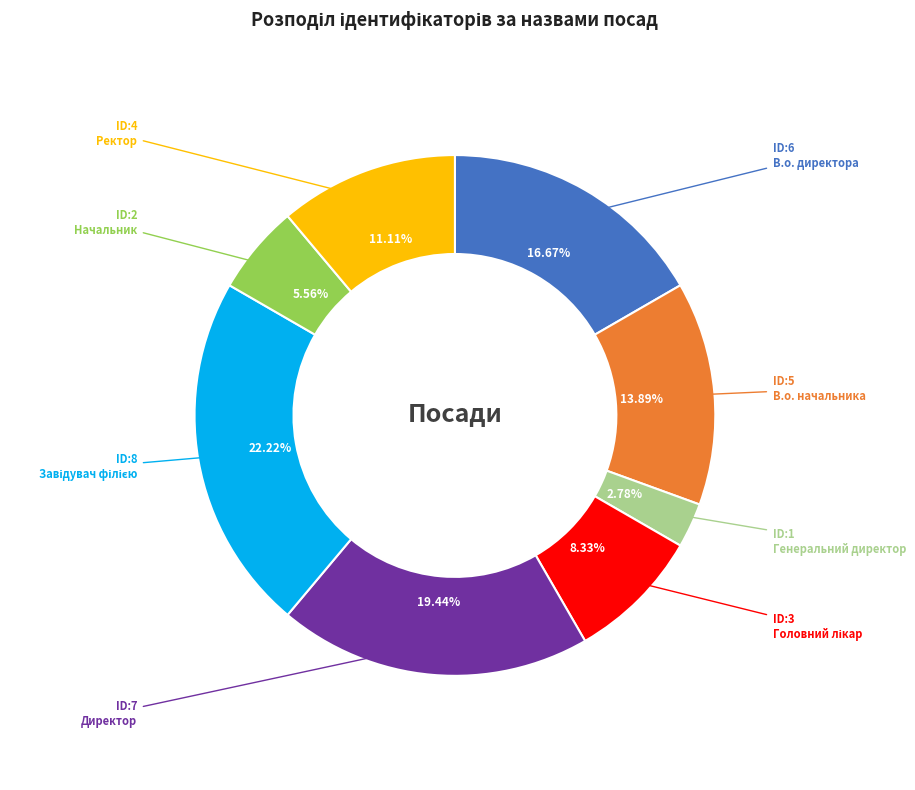

Which has a higher value, В.о. директора or Ректор?

В.о. директора